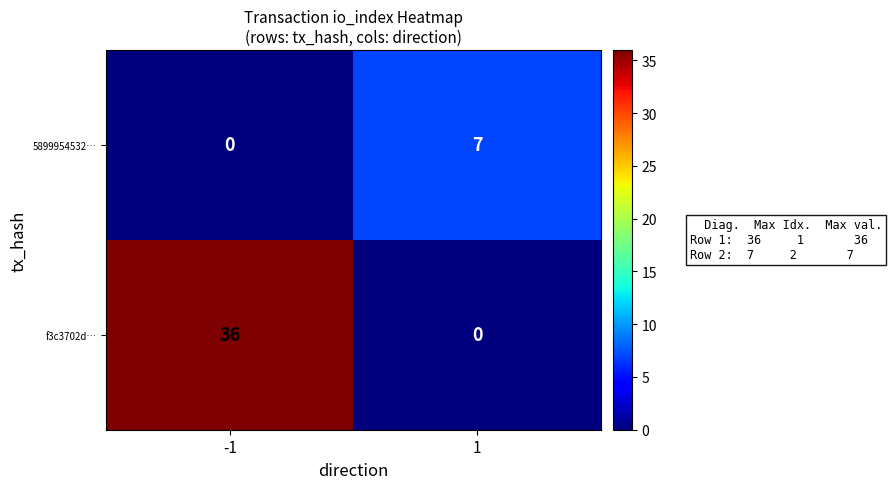

How many categories are shown in the chart?

2